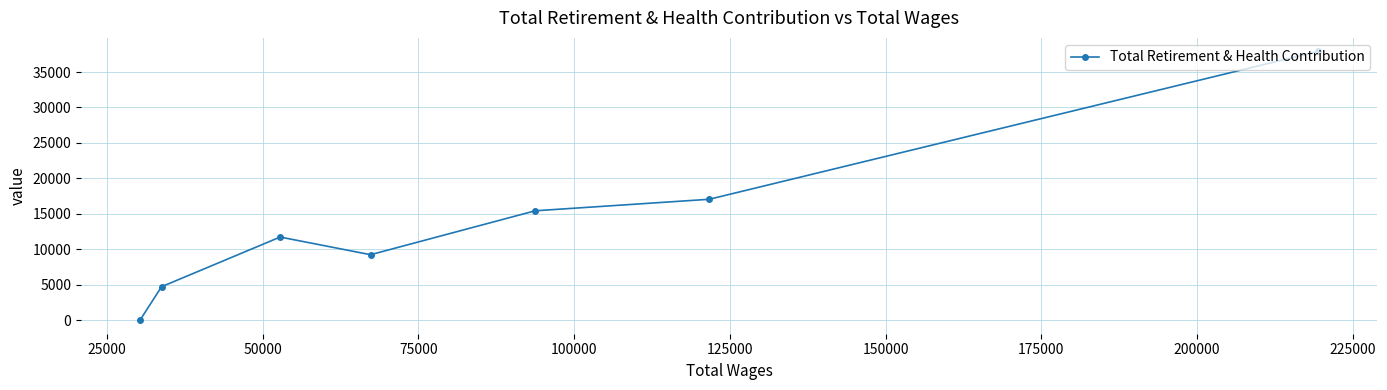

What is the greatest value displayed?

37914